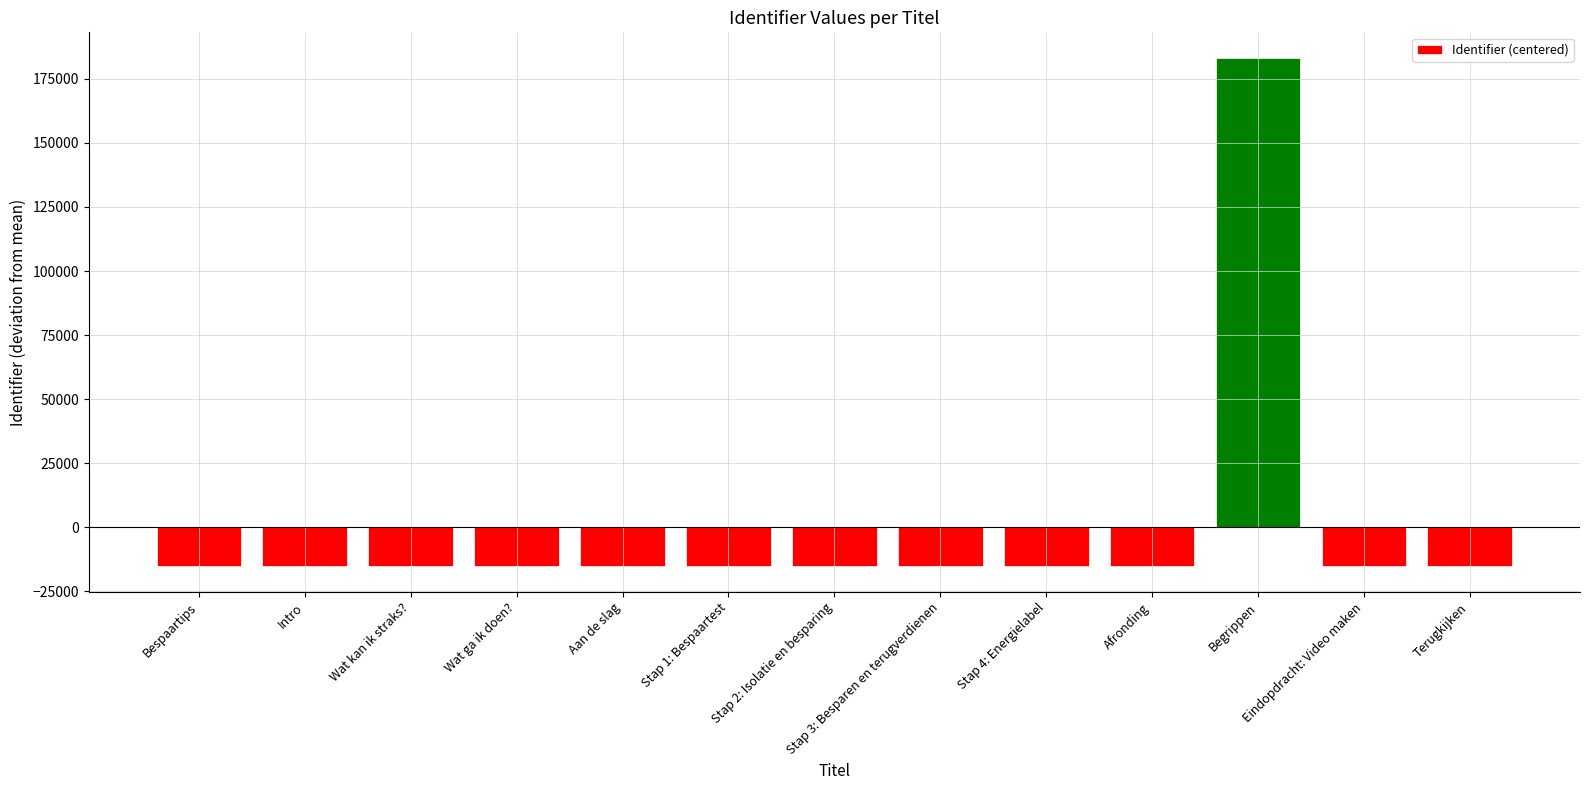

What value does the data have at Intro?

-15280.1